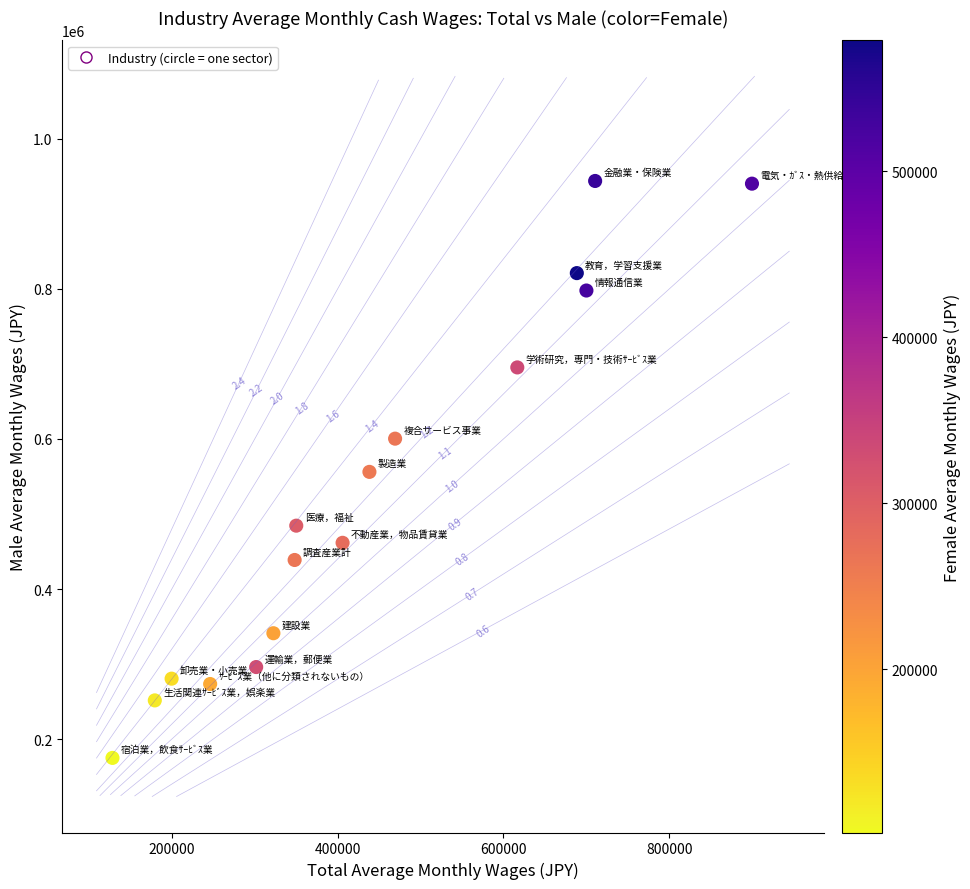

What is the range of X values (max minus min)?

771261